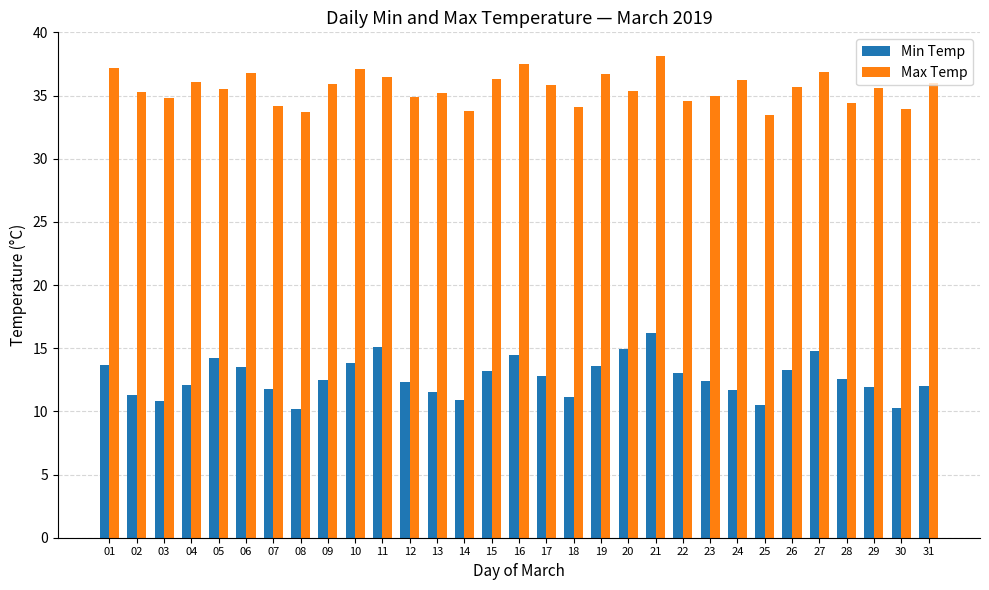

What is the value of the Min Temp bar at the 26th from the left?

13.3